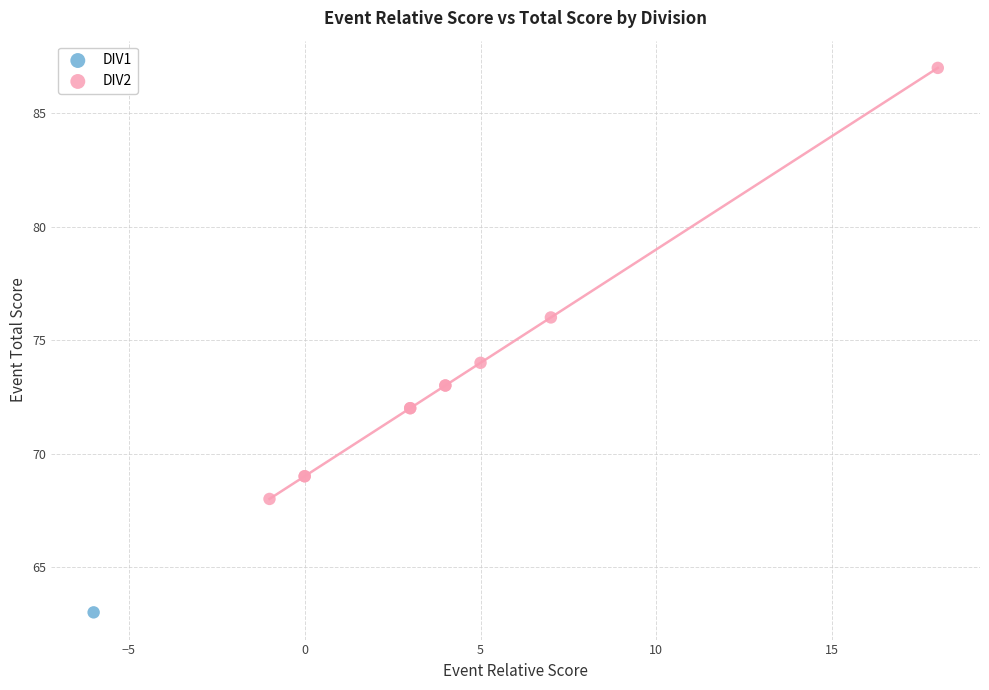

What are all the series names shown in the legend?

DIV1, DIV2